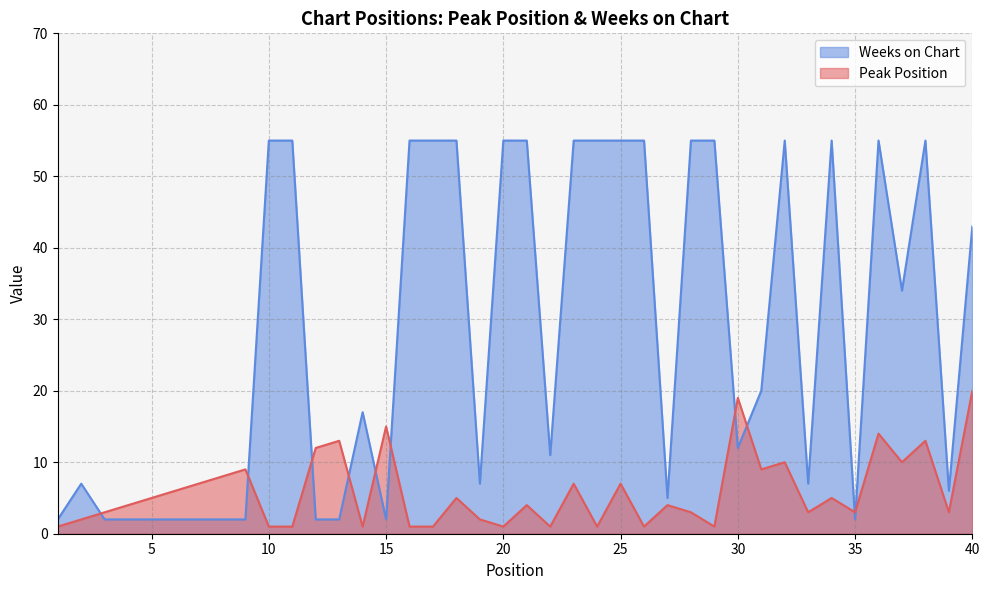

Reading right to left, list all the values displayed in this chart.

Peak Position: 40=20	39=3	38=13	37=10	36=14	35=3	34=5	33=3	32=10	31=9	30=19	29=1	28=3	27=4	26=1	25=7	24=1	23=7	22=1	21=4	20=1	19=2	18=5	17=1	16=1	15=15	14=1	13=13	12=12	11=1	10=1	9=9	8=8	7=7	6=6	5=5	4=4	3=3	2=2	1=1
Weeks on Chart: 40=43	39=6	38=55	37=34	36=55	35=2	34=55	33=7	32=55	31=20	30=12	29=55	28=55	27=5	26=55	25=55	24=55	23=55	22=11	21=55	20=55	19=7	18=55	17=55	16=55	15=2	14=17	13=2	12=2	11=55	10=55	9=2	8=2	7=2	6=2	5=2	4=2	3=2	2=7	1=2